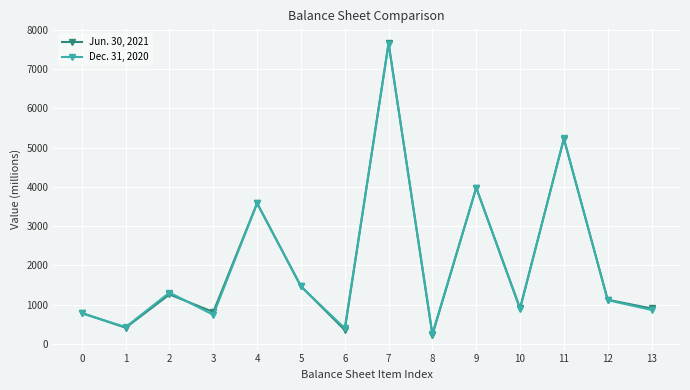

Is the value of Jun. 30, 2021 at 0 greater than the value of Dec. 31, 2020 at 5?

No